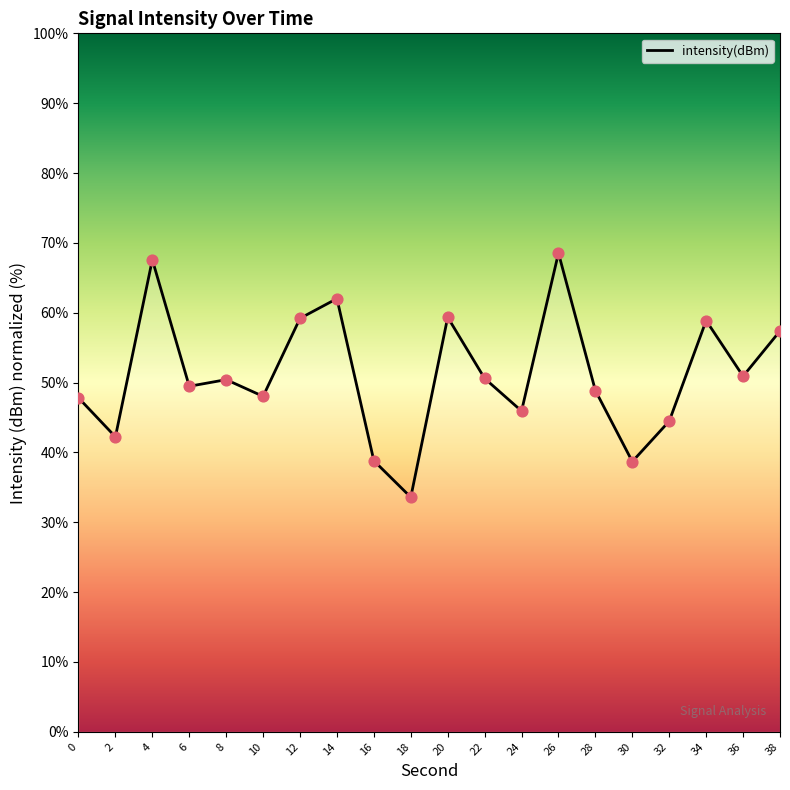

What is the change in value from 22 to 24?

-4.7